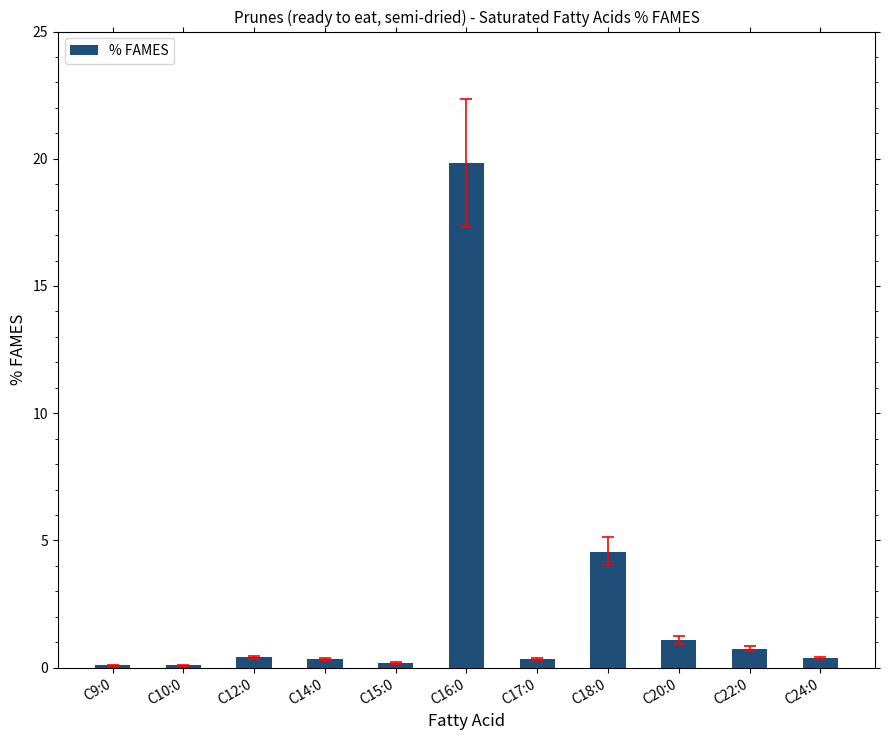

What is the greatest value displayed?

19.8